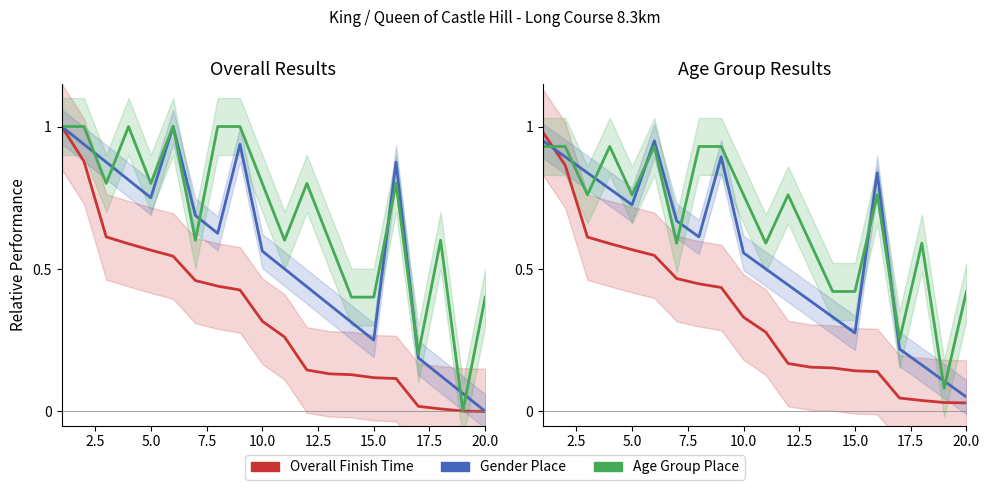

Which label corresponds to the smallest value in the chart?

20.0